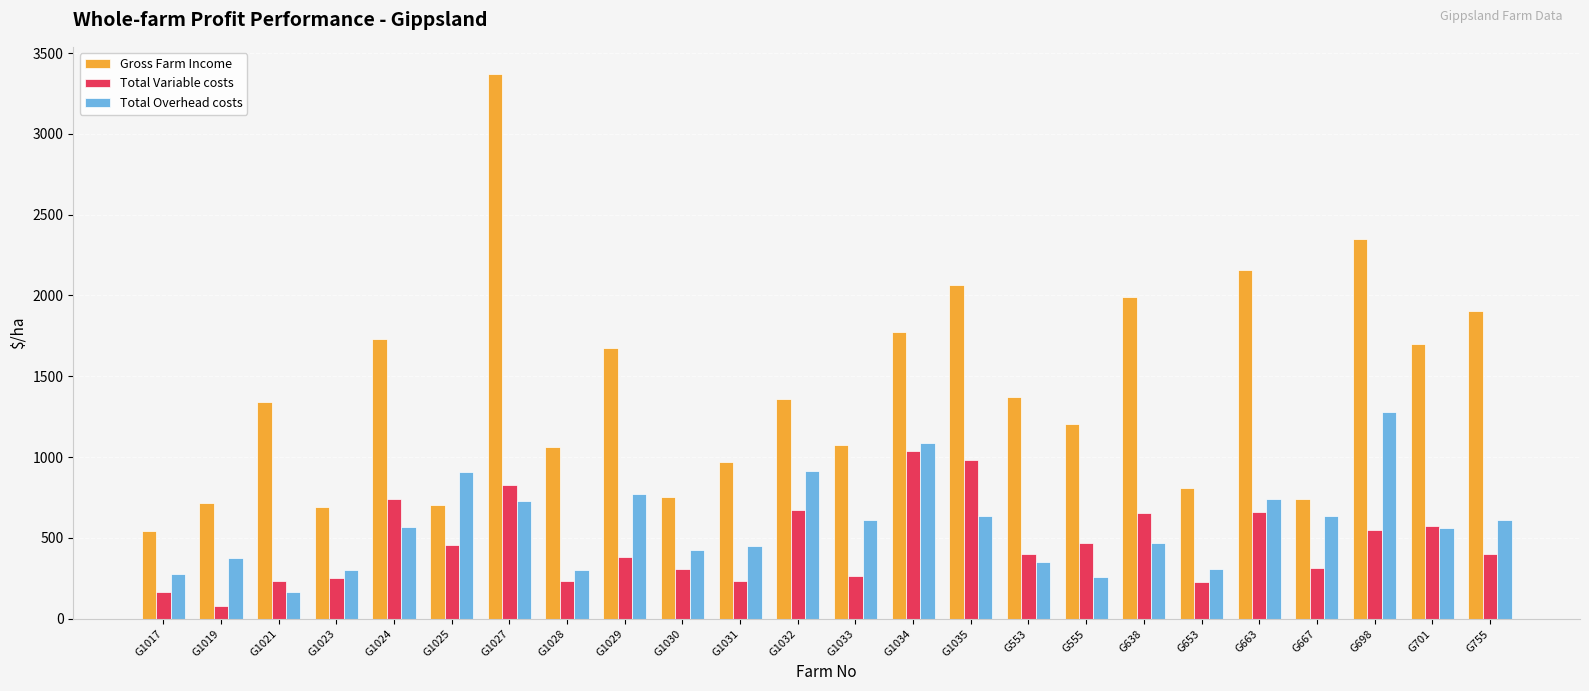

Is it true that Gross Farm Income equals 1223.6 at G1025?

False